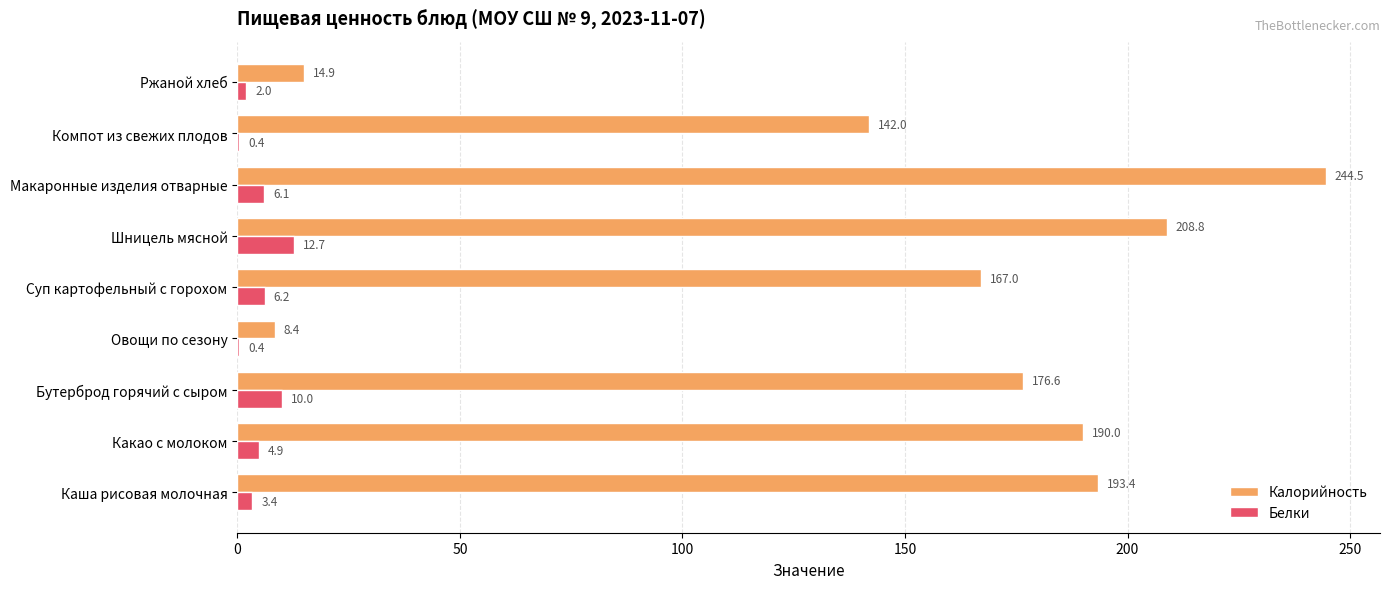

Is the value of Белки at Макаронные изделия отварные greater than the value of Калорийность at Шницель мясной?

No